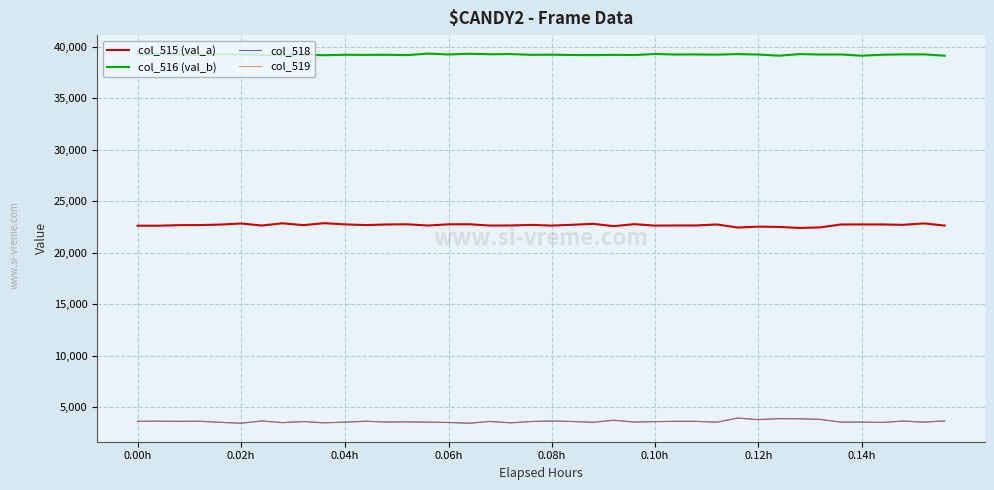

Which series has the largest total across all categories?

col_516 (val_b)